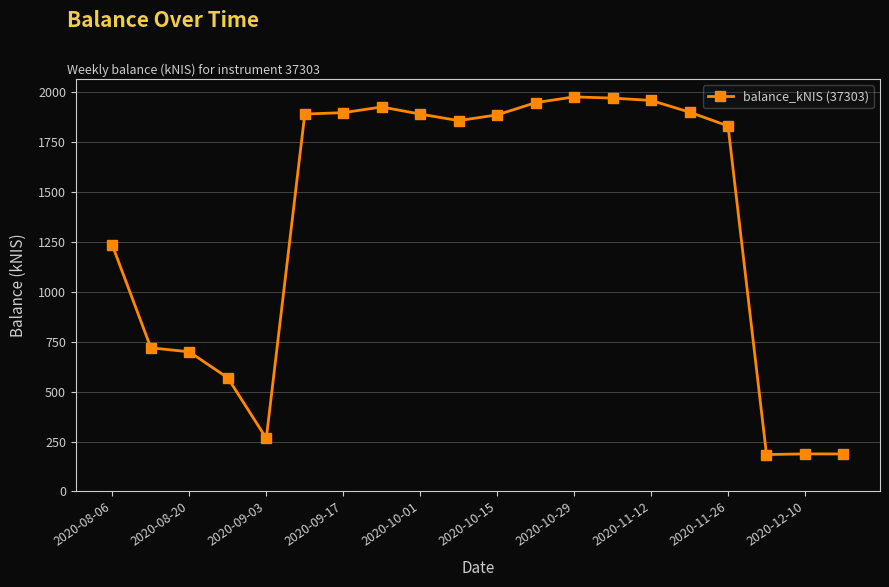

What is the smallest value displayed?

184.6